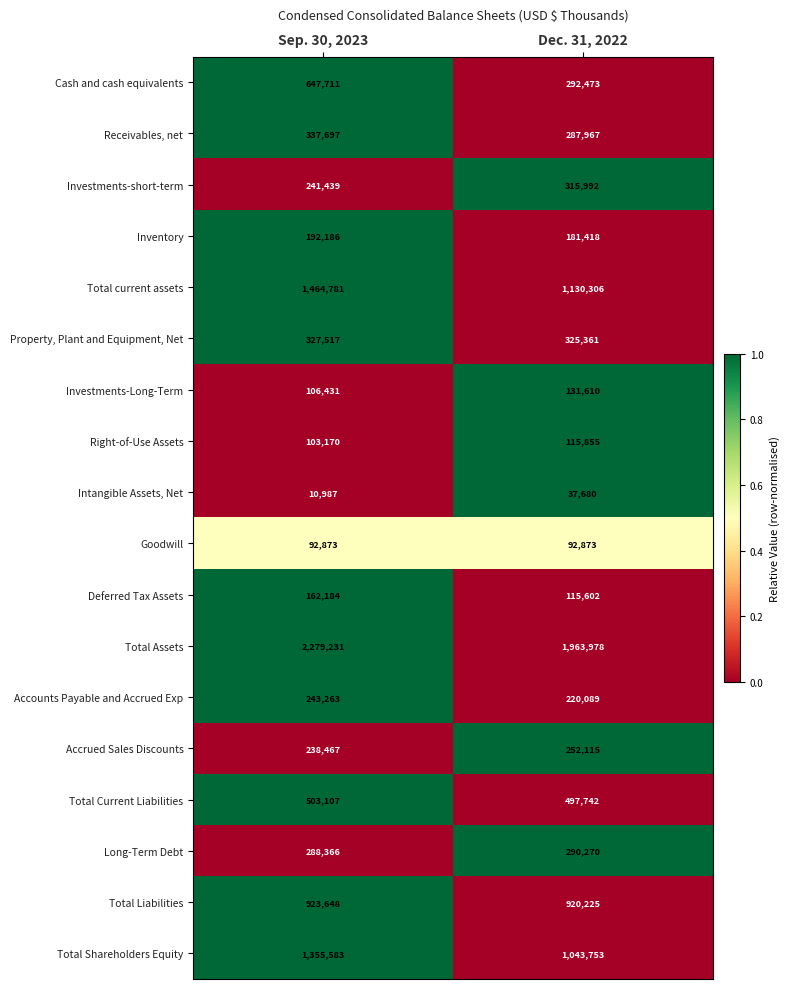

What is the sum of all Investments-Long-Term values?

238041